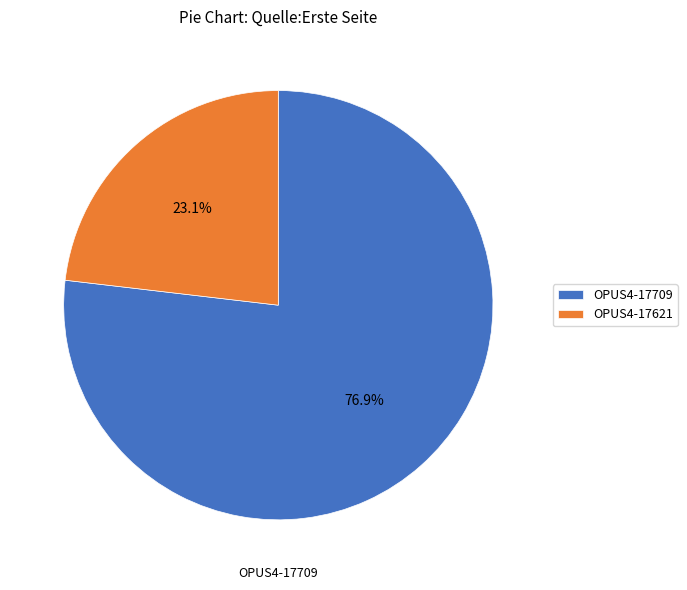

To the nearest percent, what is the average slice percentage?

50%